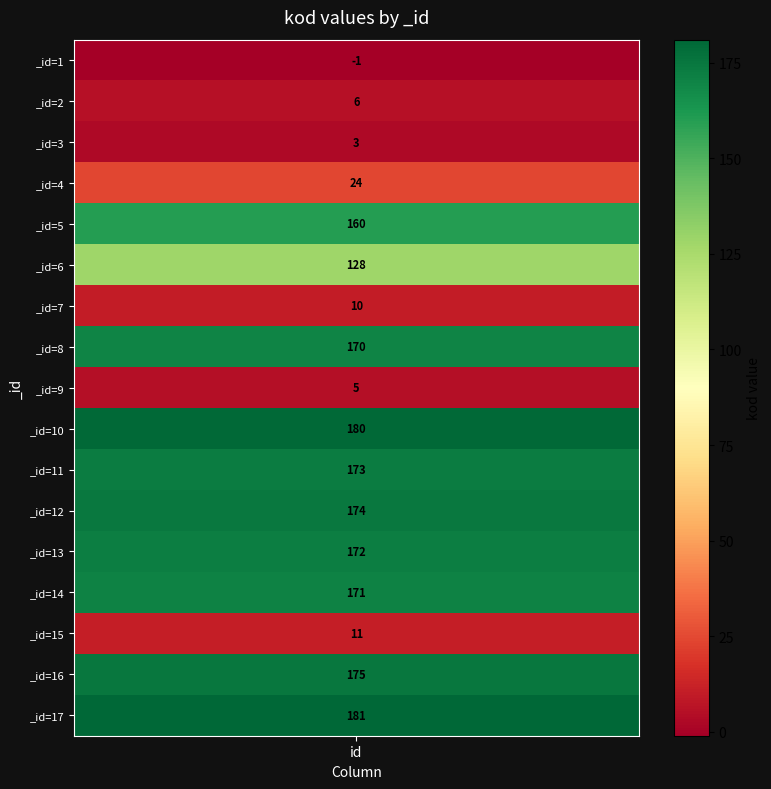

What is the greatest value displayed?

181